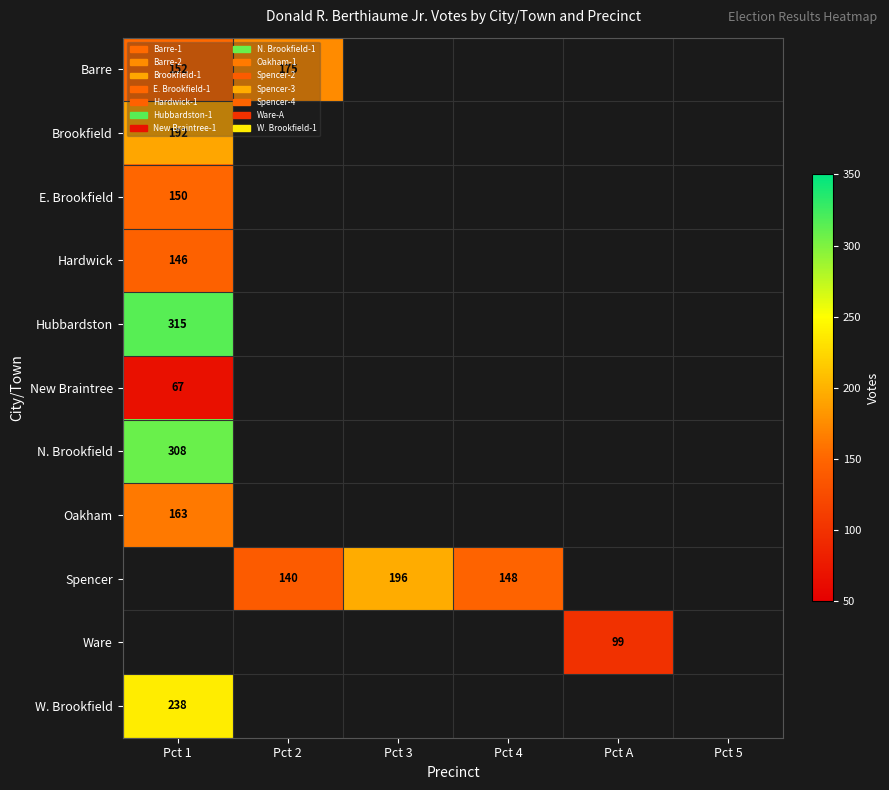

What is the minimum value for E. Brookfield?

150.0